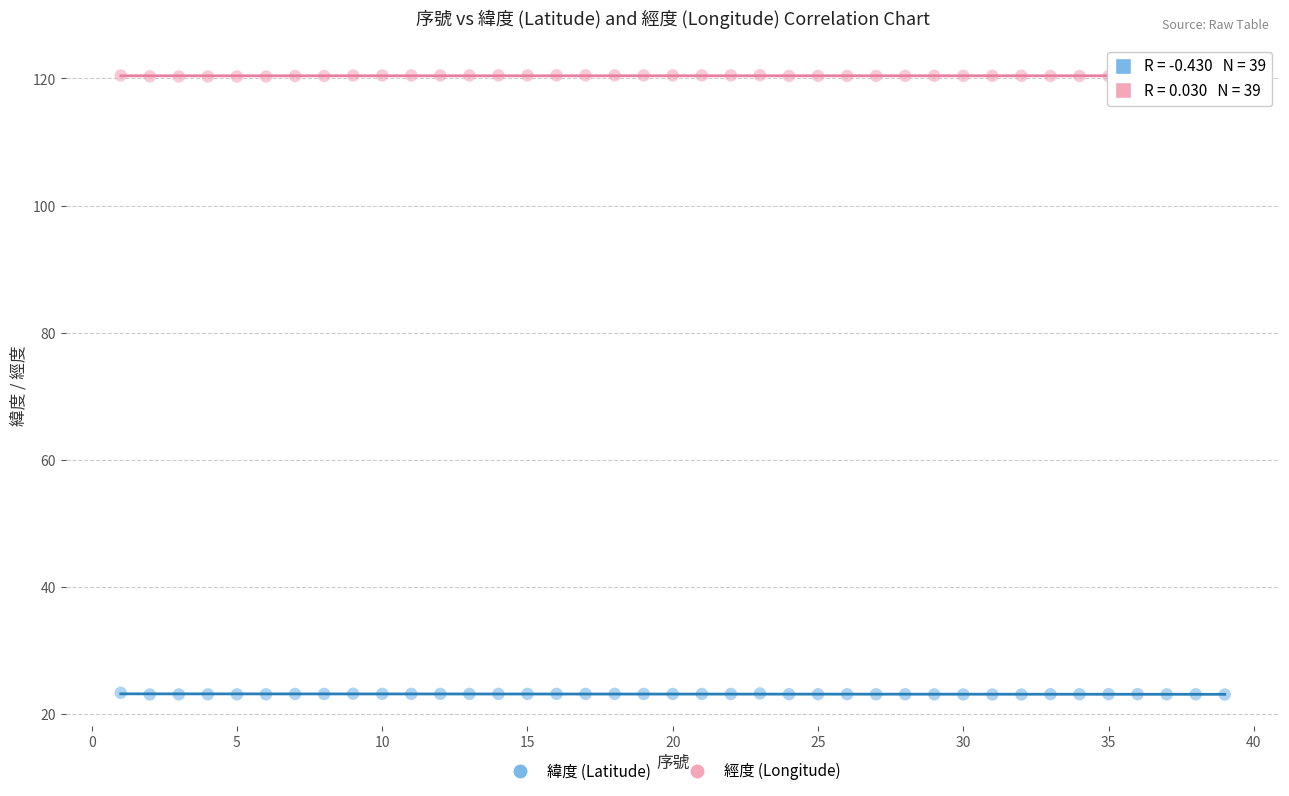

Which series reaches the minimum Y coordinate?

緯度 (Latitude)